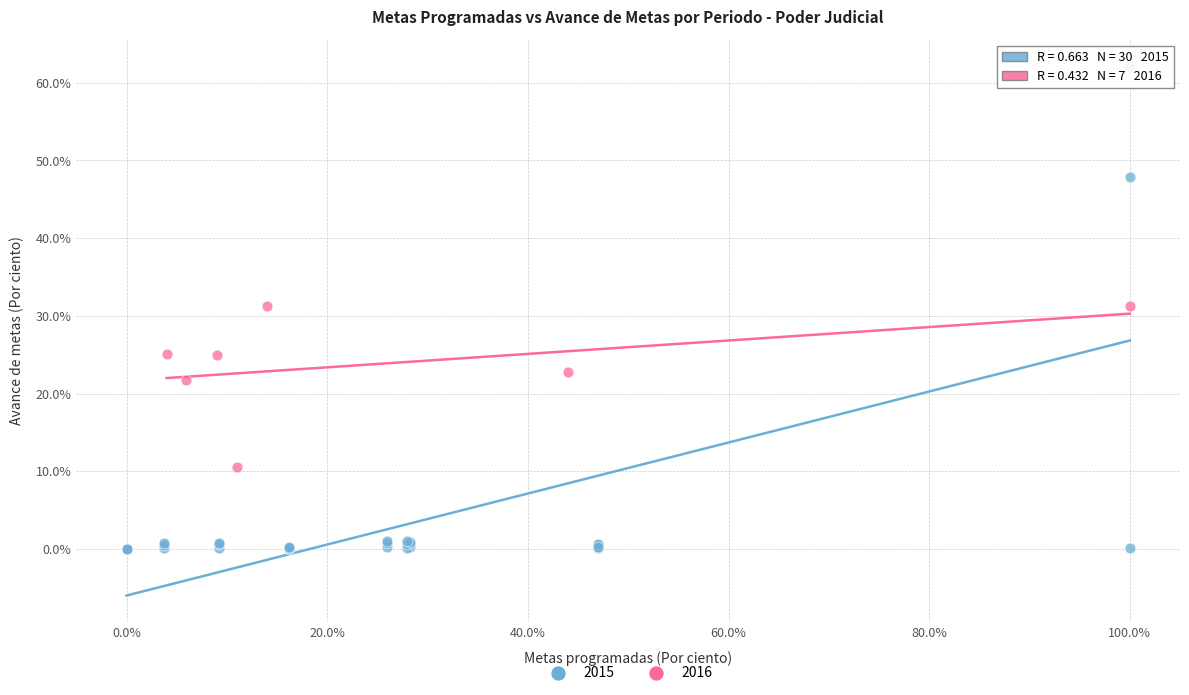

Which series has the largest Y range (max minus min)?

2015